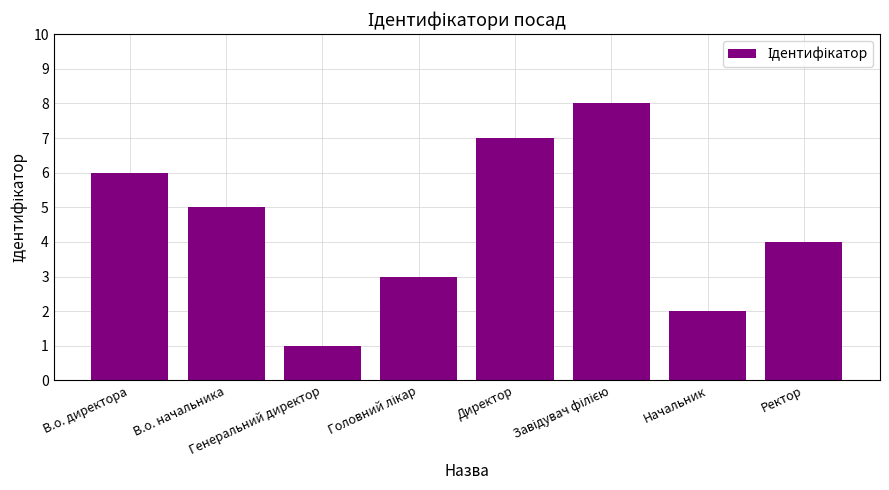

What is the sum of all values?

36